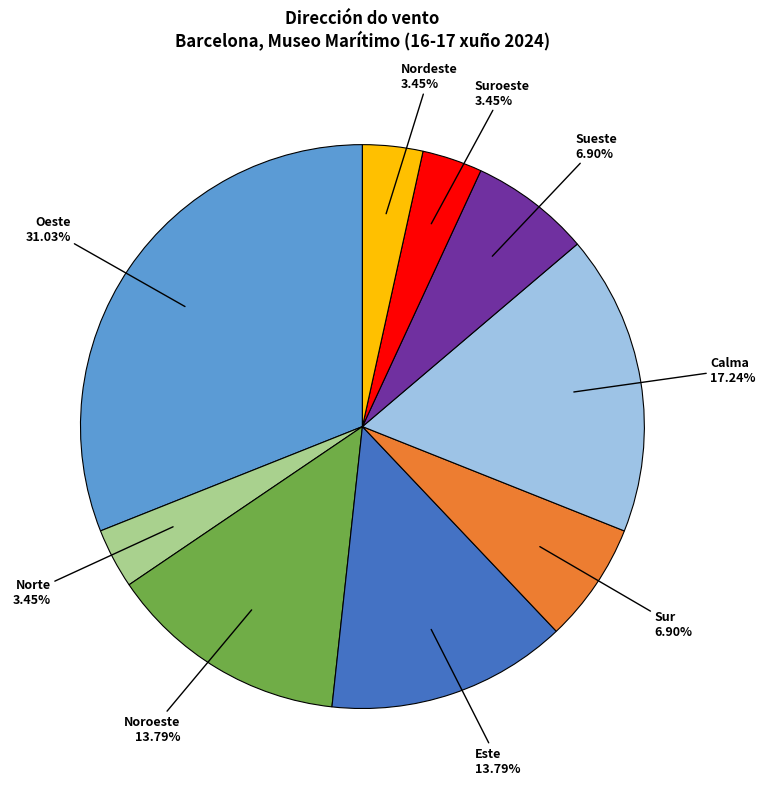

True or false: Sur accounts for 7% of the total.

True